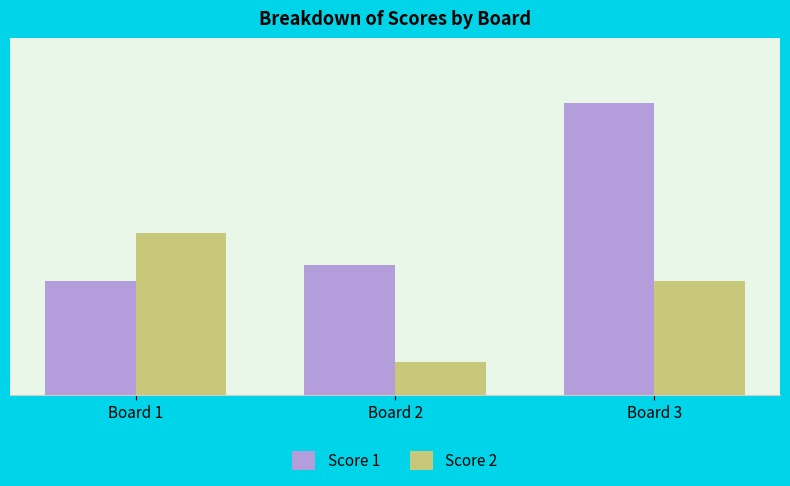

At which label is Score 1 closest to 12?

Board 2